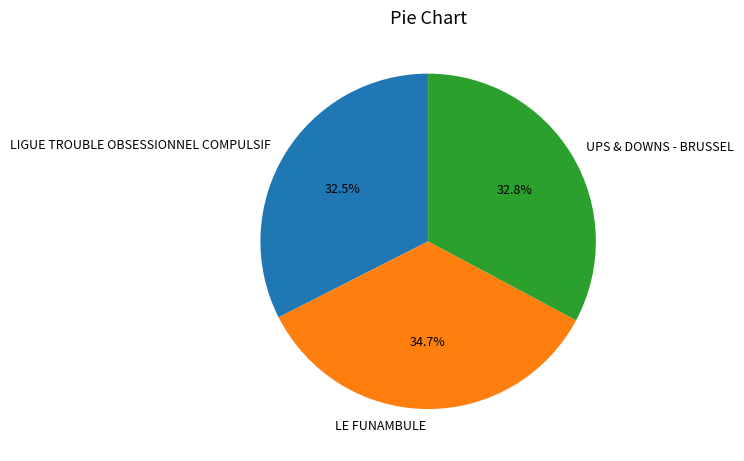

To the nearest percent, what is the average slice percentage?

33%